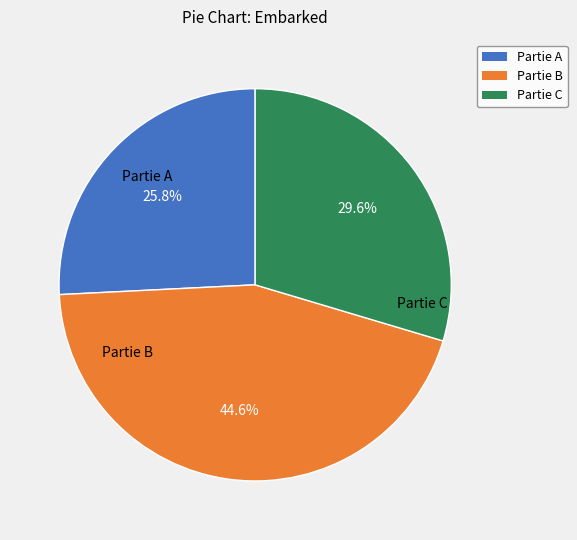

Rank the categories by value from lowest to highest.

Partie A, Partie C, Partie B